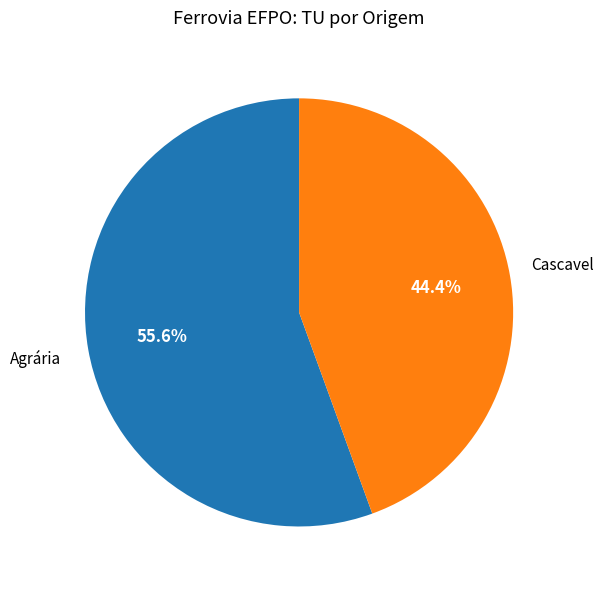

Which has a higher value, Agrária or Cascavel?

Agrária